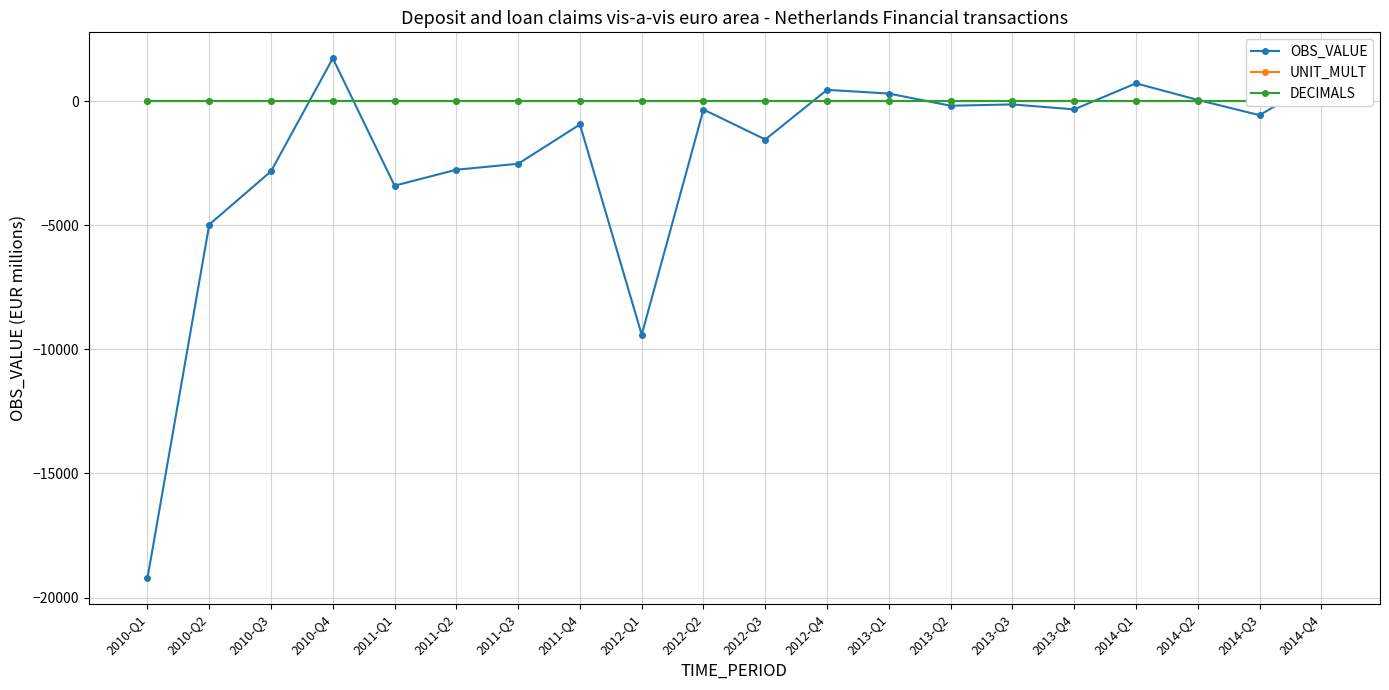

What is the approximate value of OBS_VALUE at 2014-Q1, to the nearest 100?

700